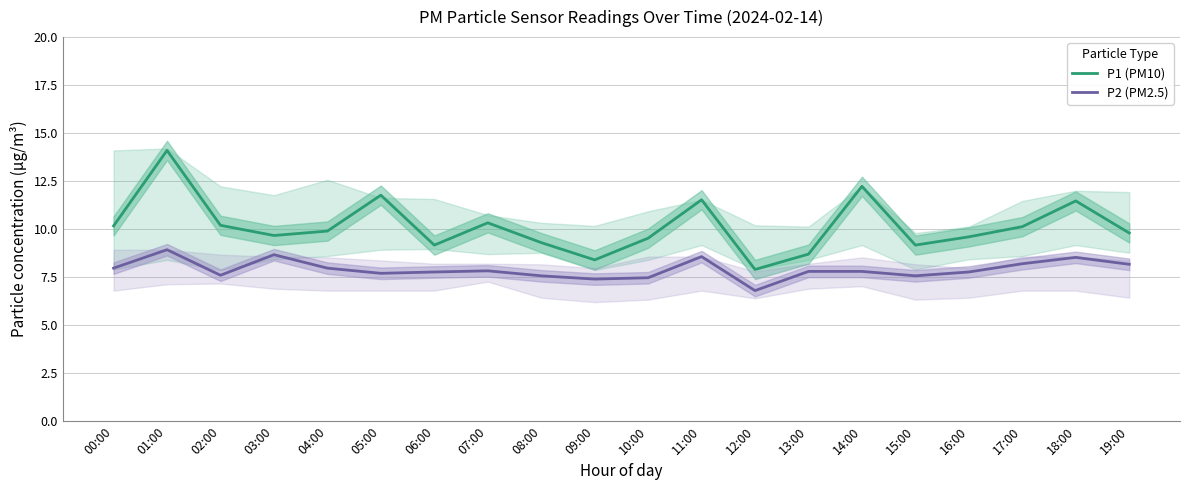

True or false: P1 (PM10) has a value of 9.5 at 10:00.

True